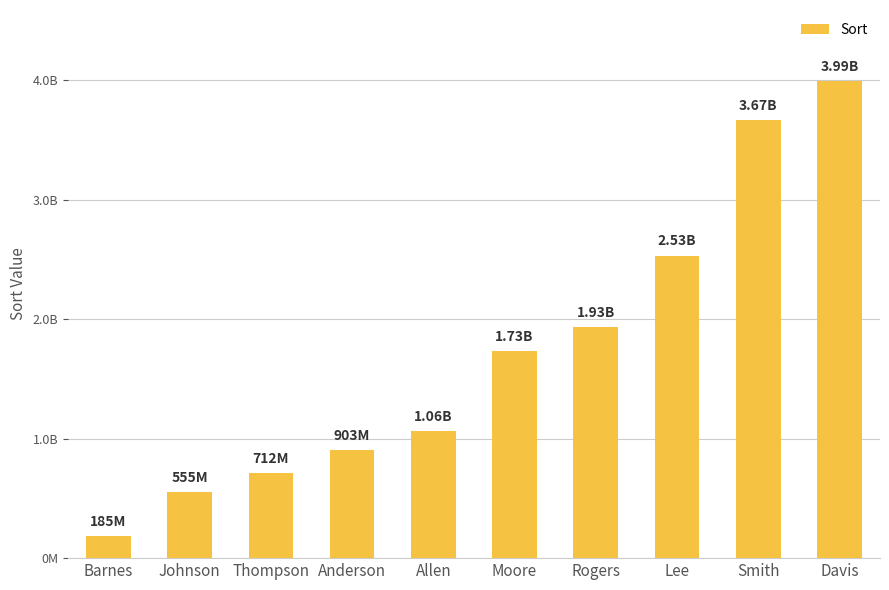

Are the bars horizontal?

No